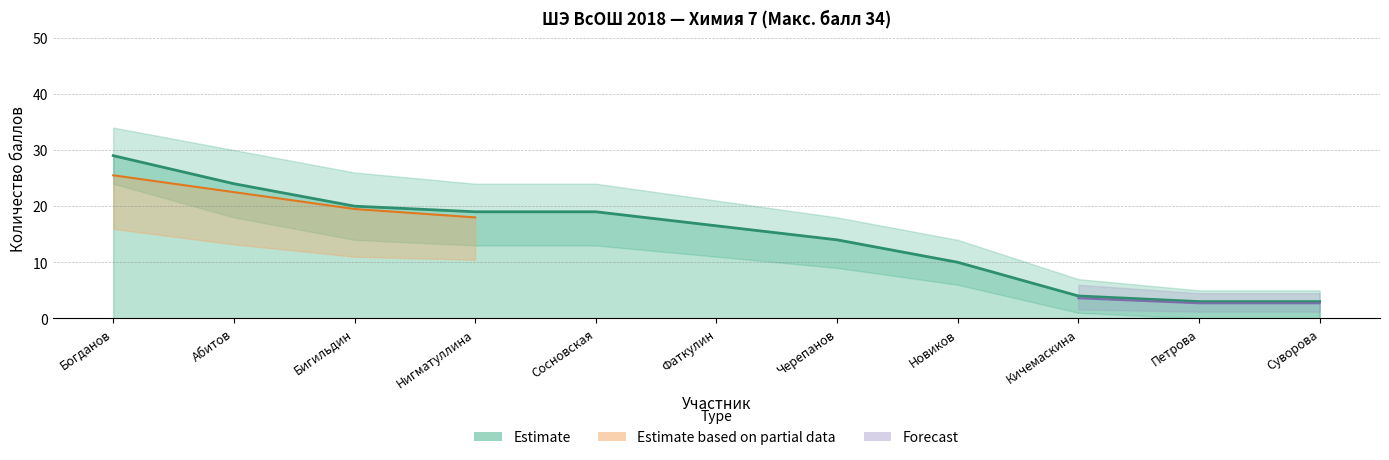

Between Петрова and Кичемаскина, which is larger?

Кичемаскина